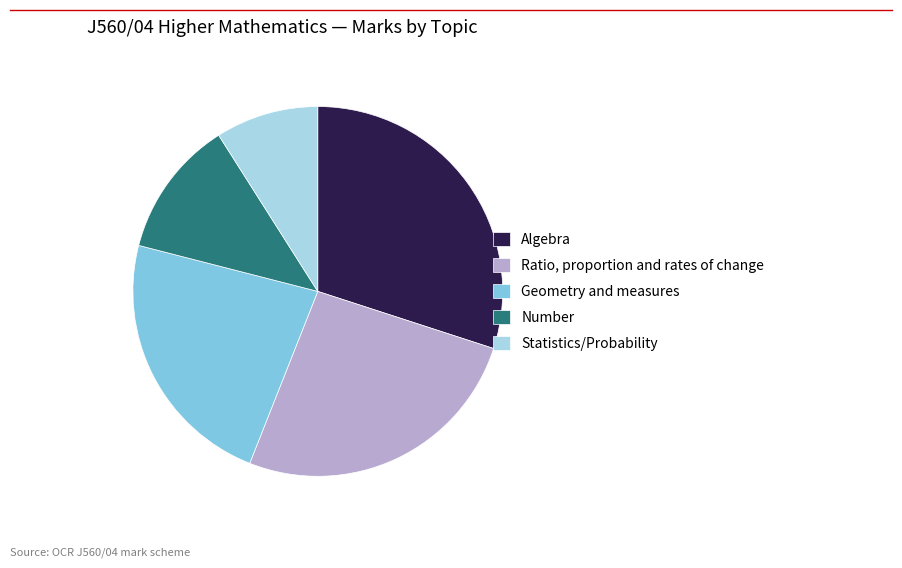

Which slice is the smallest?

Statistics/Probability